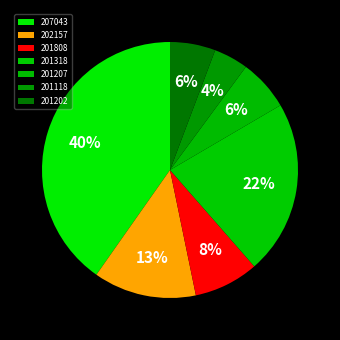

Between 201207 and 201318, which is larger?

201318